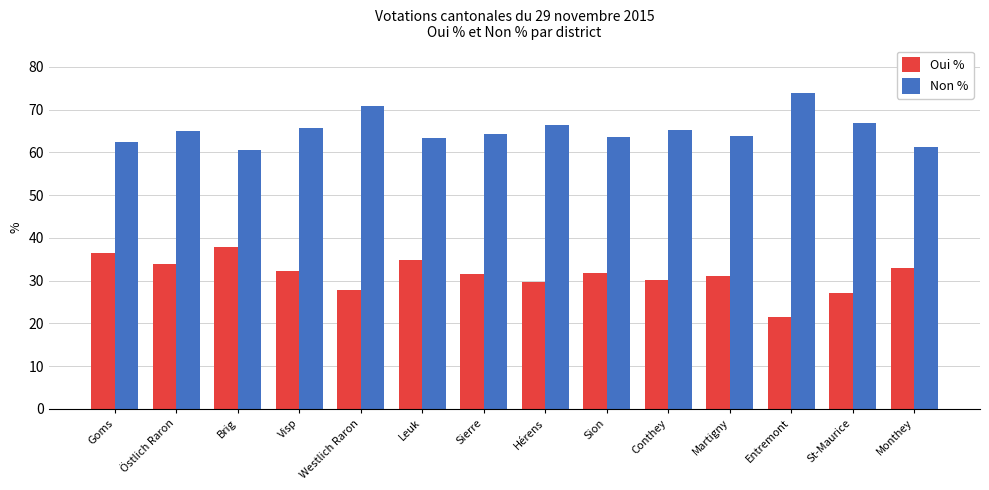

Read the Non % value at Visp.

65.7